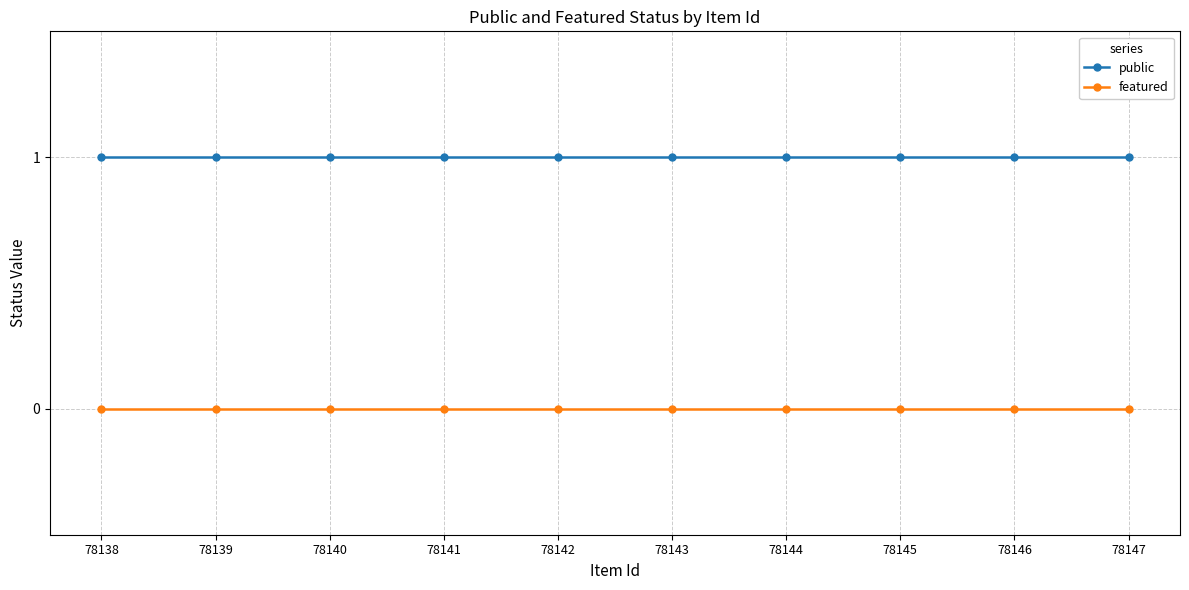

True or false: featured and public intersect in this chart.

False